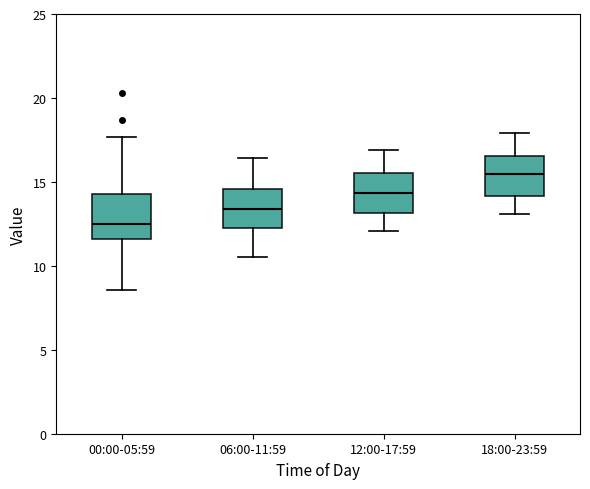

Where does the lower whisker of the box for 18:00-23:59 end on the y-axis? The values are not printed on the chart, so give them approximately, as read against the axis.

13.0